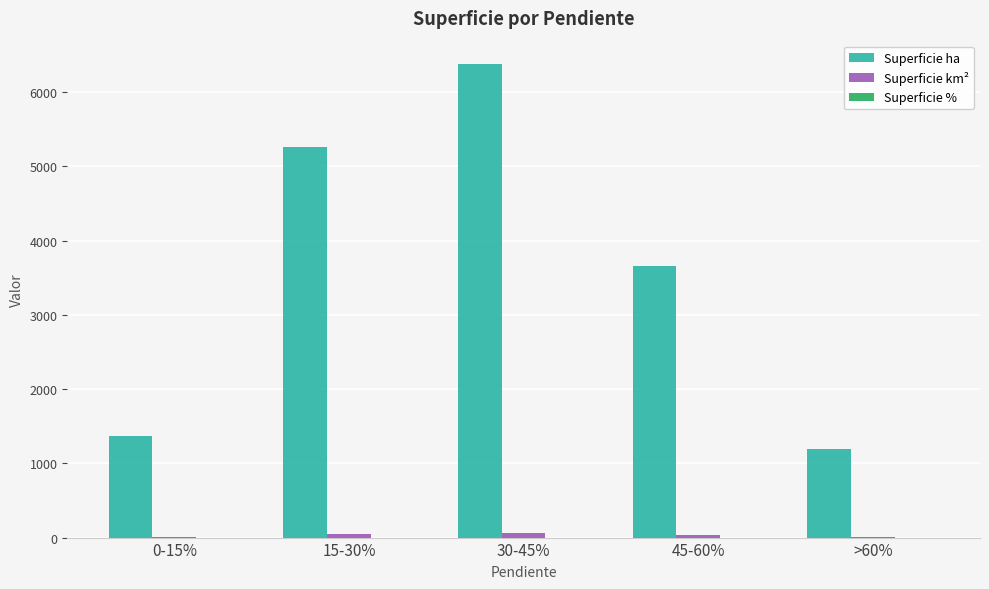

Between 30-45% and 45-60%, which series saw the biggest shift?

Superficie ha